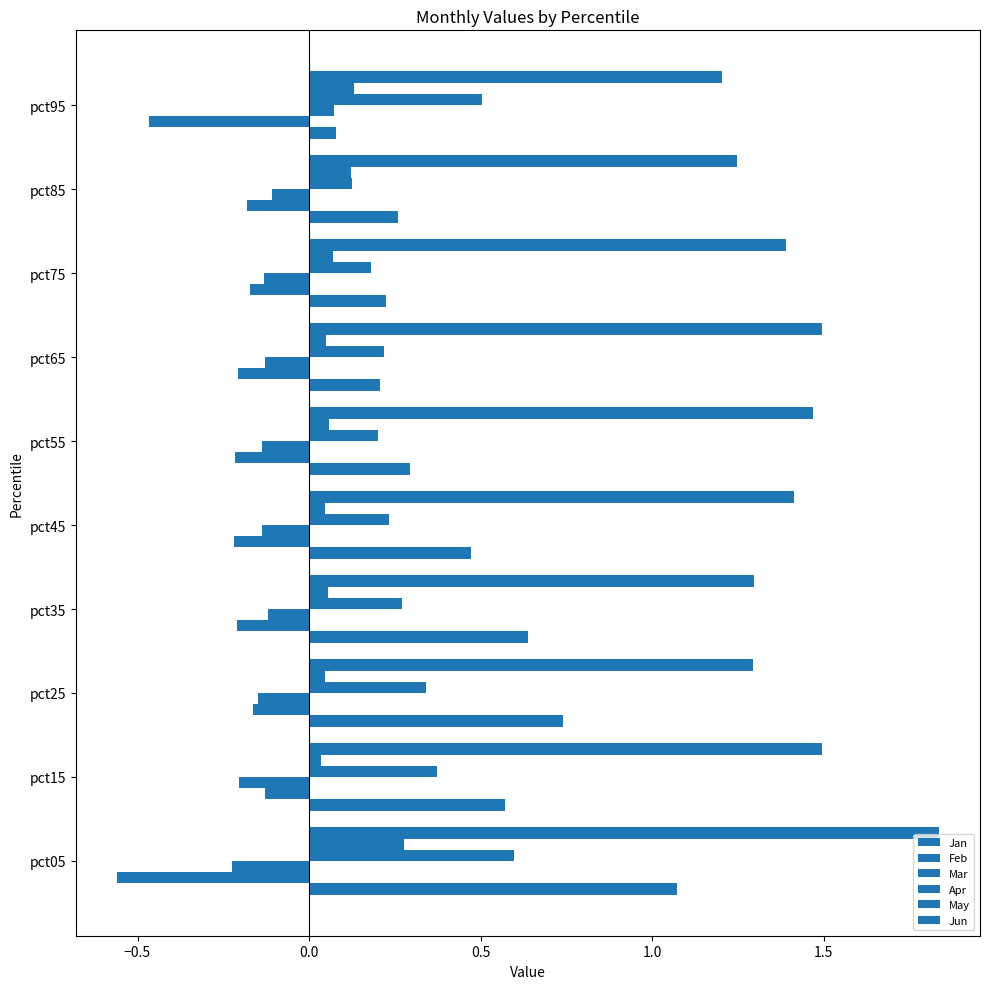

Count the number of categories in the chart.

10